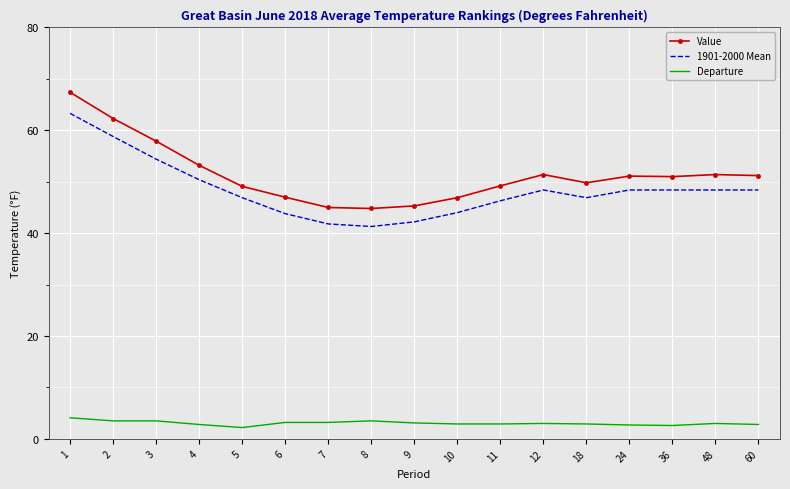

List the series in order of their peak value, highest first.

Value, 1901-2000 Mean, Departure